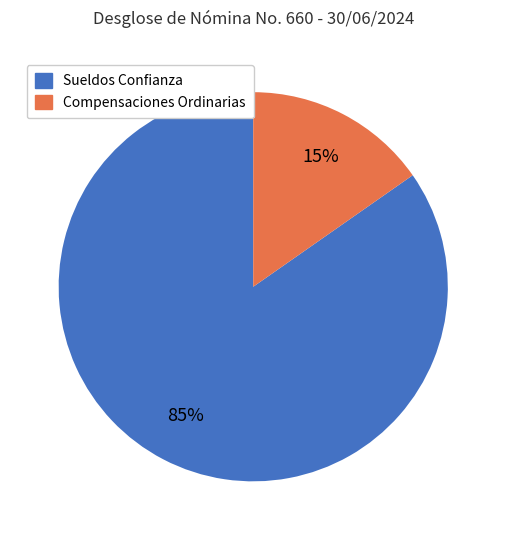

Between Compensaciones Ordinarias and Sueldos Confianza, which is larger?

Sueldos Confianza